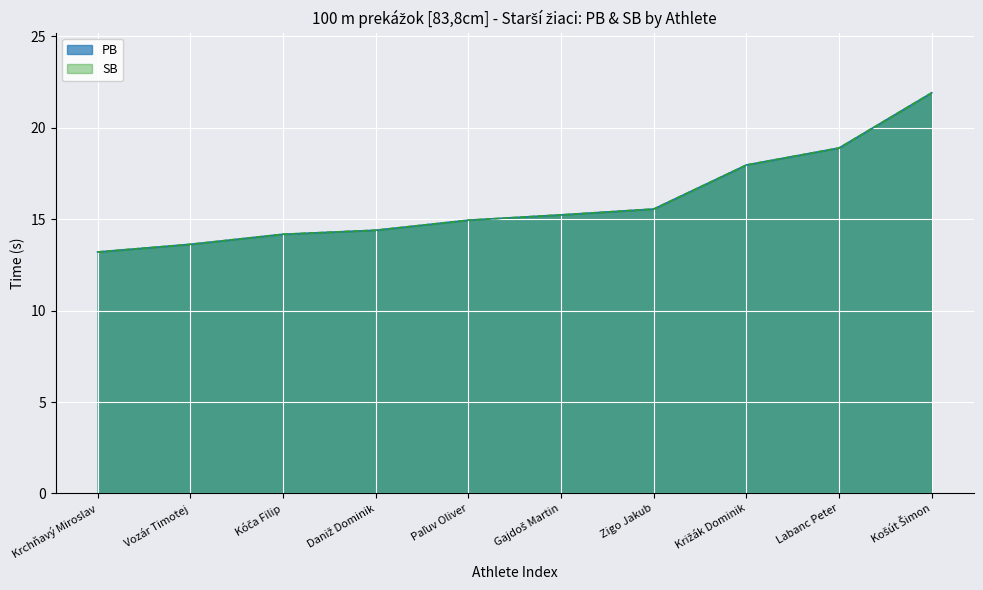

List the series in order of their peak value, lowest first.

PB, SB